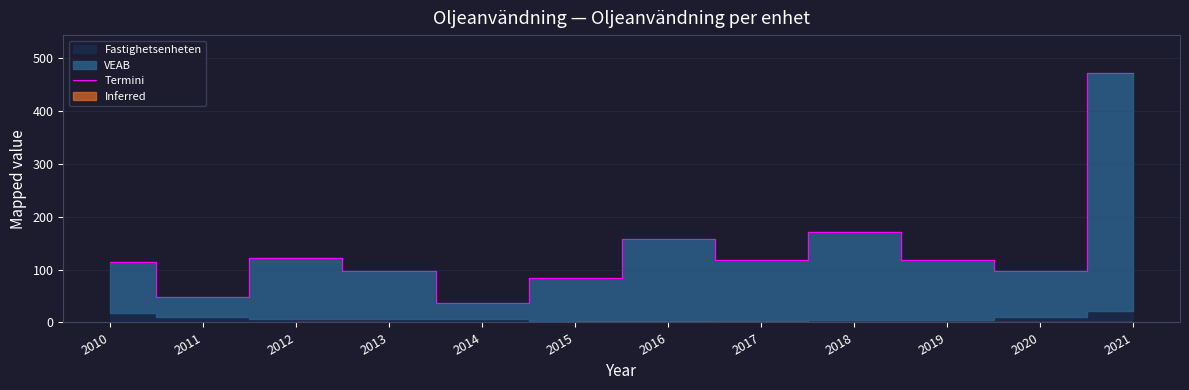

What is the minimum value shown in the chart?

37.0